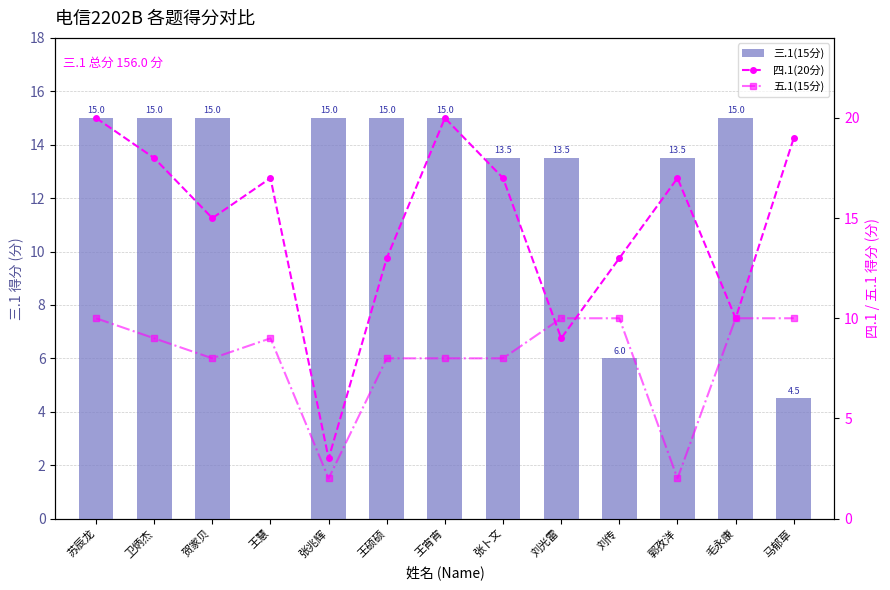

How many data points does each series have?

13